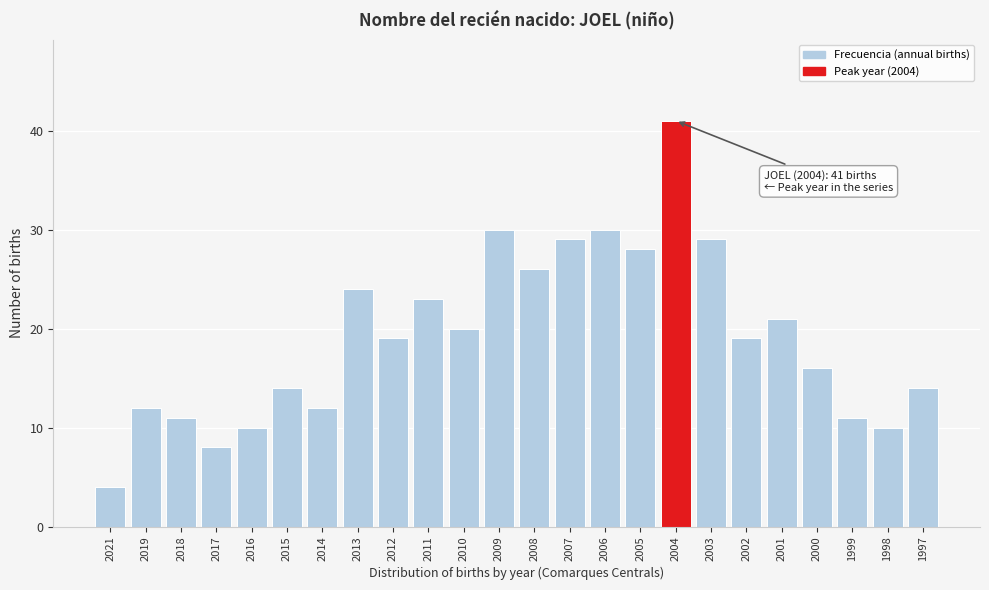

Reading left to right, list all the values displayed in this chart.

4	12	11	8	10	14	12	24	19	23	20	30	26	29	30	28	41	29	19	21	16	11	10	14